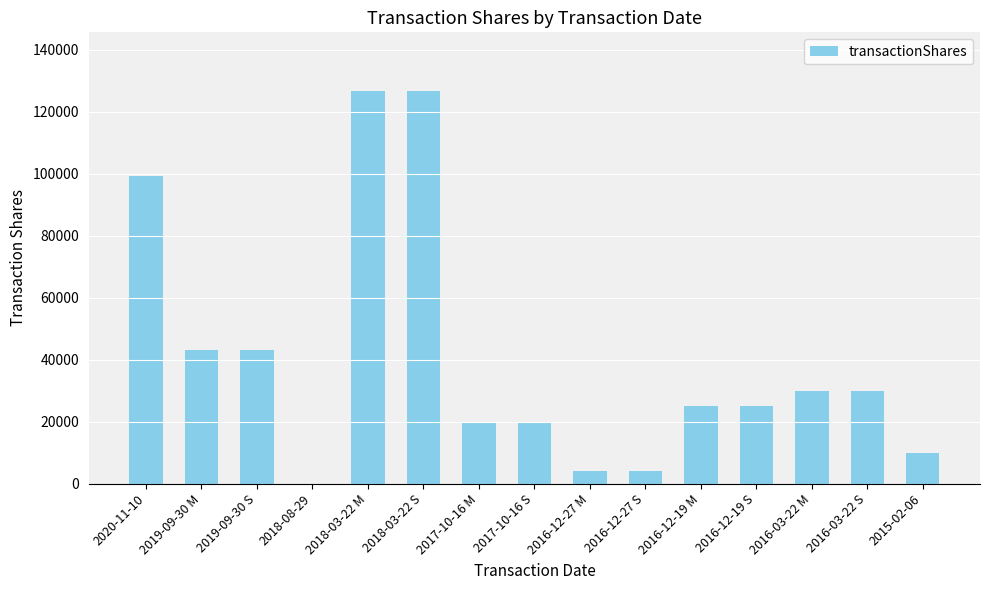

Reading left to right, transcribe all the data shown in this chart.

2020-11-10=99144	2019-09-30 M=43266	2019-09-30 S=43266	2018-08-29=8	2018-03-22 M=126667	2018-03-22 S=126667	2017-10-16 M=20000	2017-10-16 S=20000	2016-12-27 M=4000	2016-12-27 S=4000	2016-12-19 M=25000	2016-12-19 S=25000	2016-03-22 M=30000	2016-03-22 S=30000	2015-02-06=10000